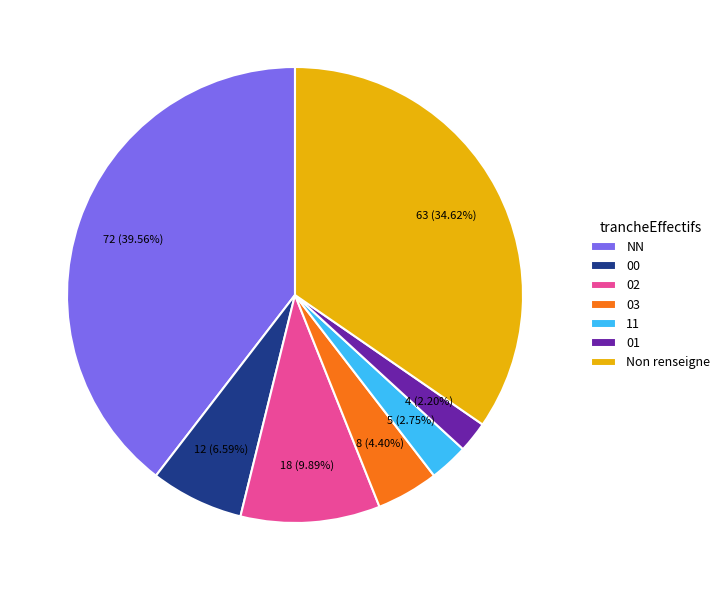

To the nearest percent, what is the average slice percentage?

14%